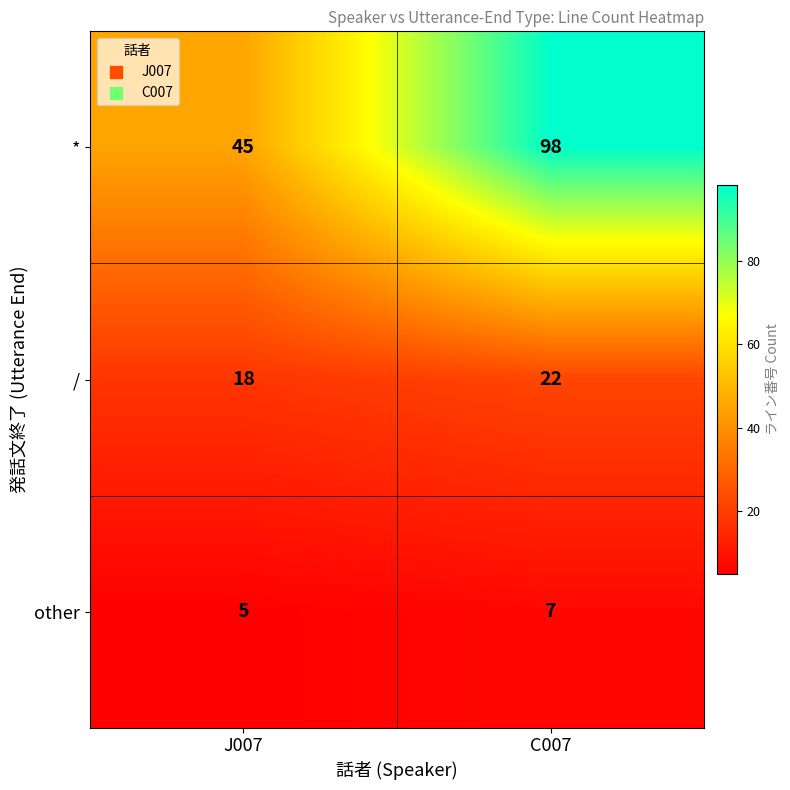

What is the difference between the maximum and minimum values in the * series?

53